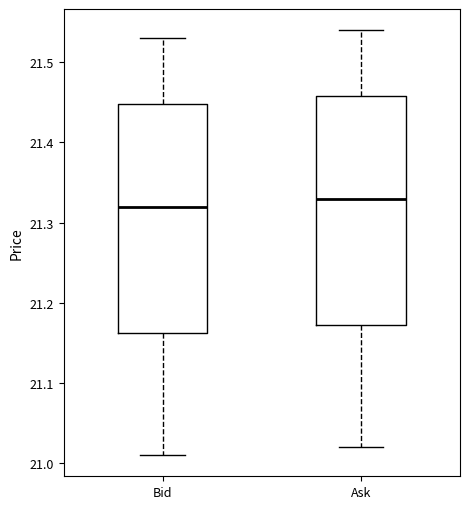

Reading left to right, read every box against the y-axis: the position of its median line, the range the box covers, and the ends of its whiskers. The values are not printed on the chart, so give them approximately, as read against the axis.

Bid: median 21.32, box 21.16 to 21.45, whiskers 21.01 to 21.53
Ask: median 21.33, box 21.17 to 21.46, whiskers 21.02 to 21.54